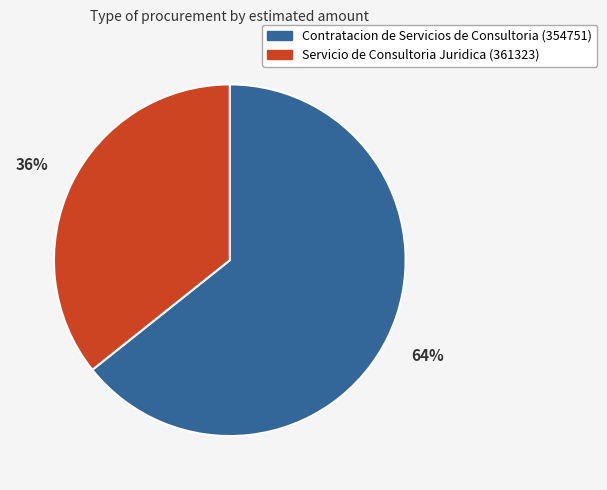

Between Servicio de Consultoria Juridica (361323) and Contratacion de Servicios de Consultoria (354751), which is larger?

Contratacion de Servicios de Consultoria (354751)